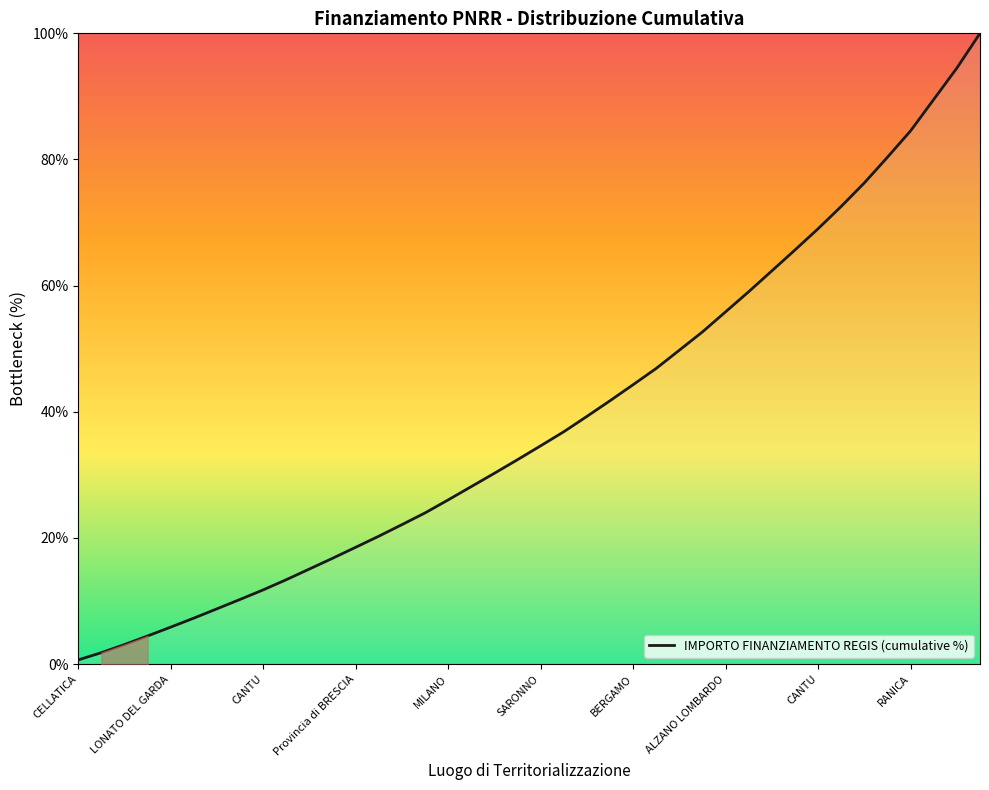

How many data points are above 34?

20